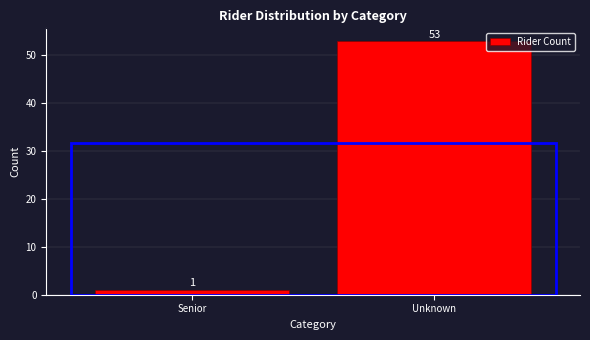

Reading right to left, extract all data points from this chart.

53	1